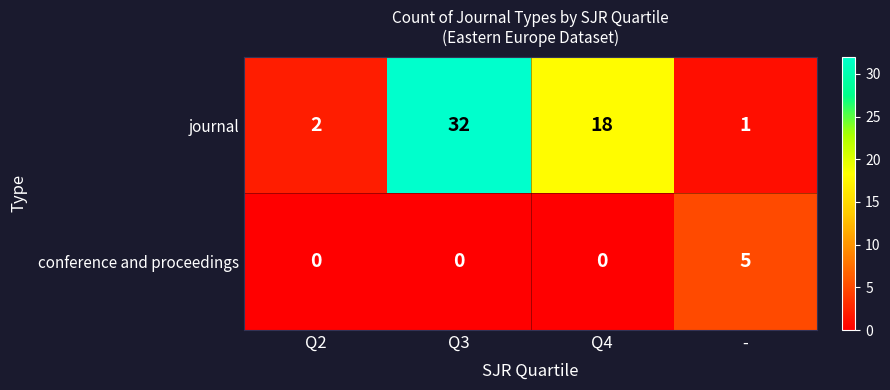

Which category has the highest value across all series?

Q3